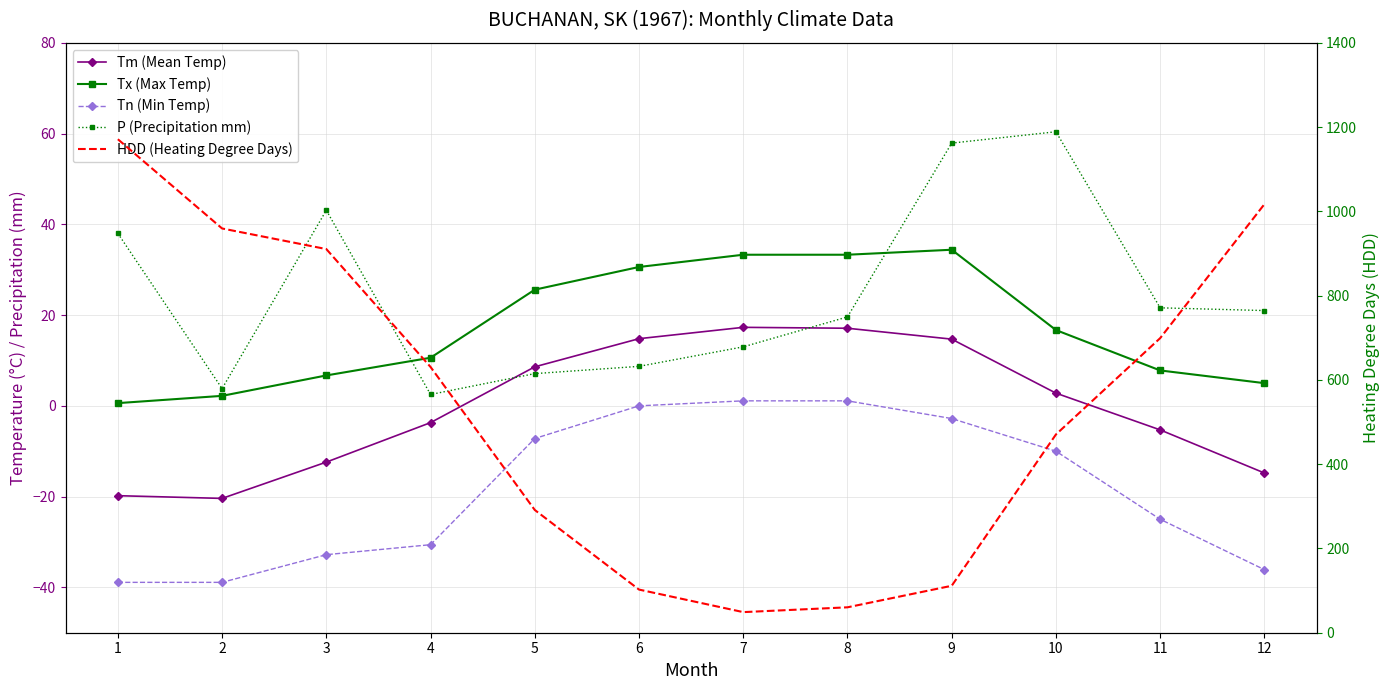

Where is P (Precipitation mm) nearest to the value 31?

1